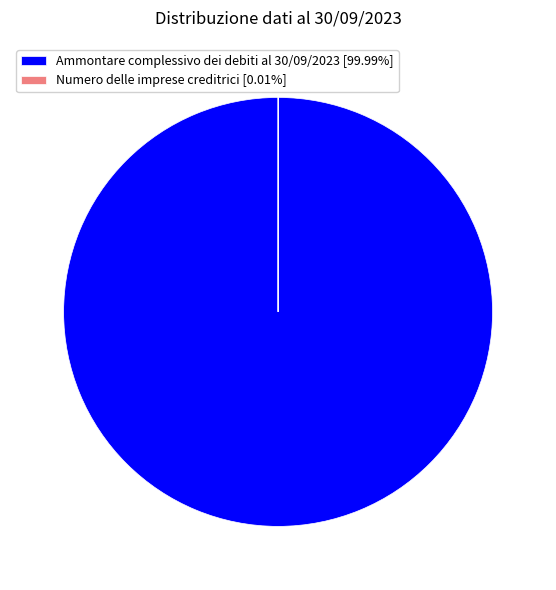

Does Ammontare complessivo dei debiti al 30/09/2023 [99.99%] account for over 50% of the chart?

Yes